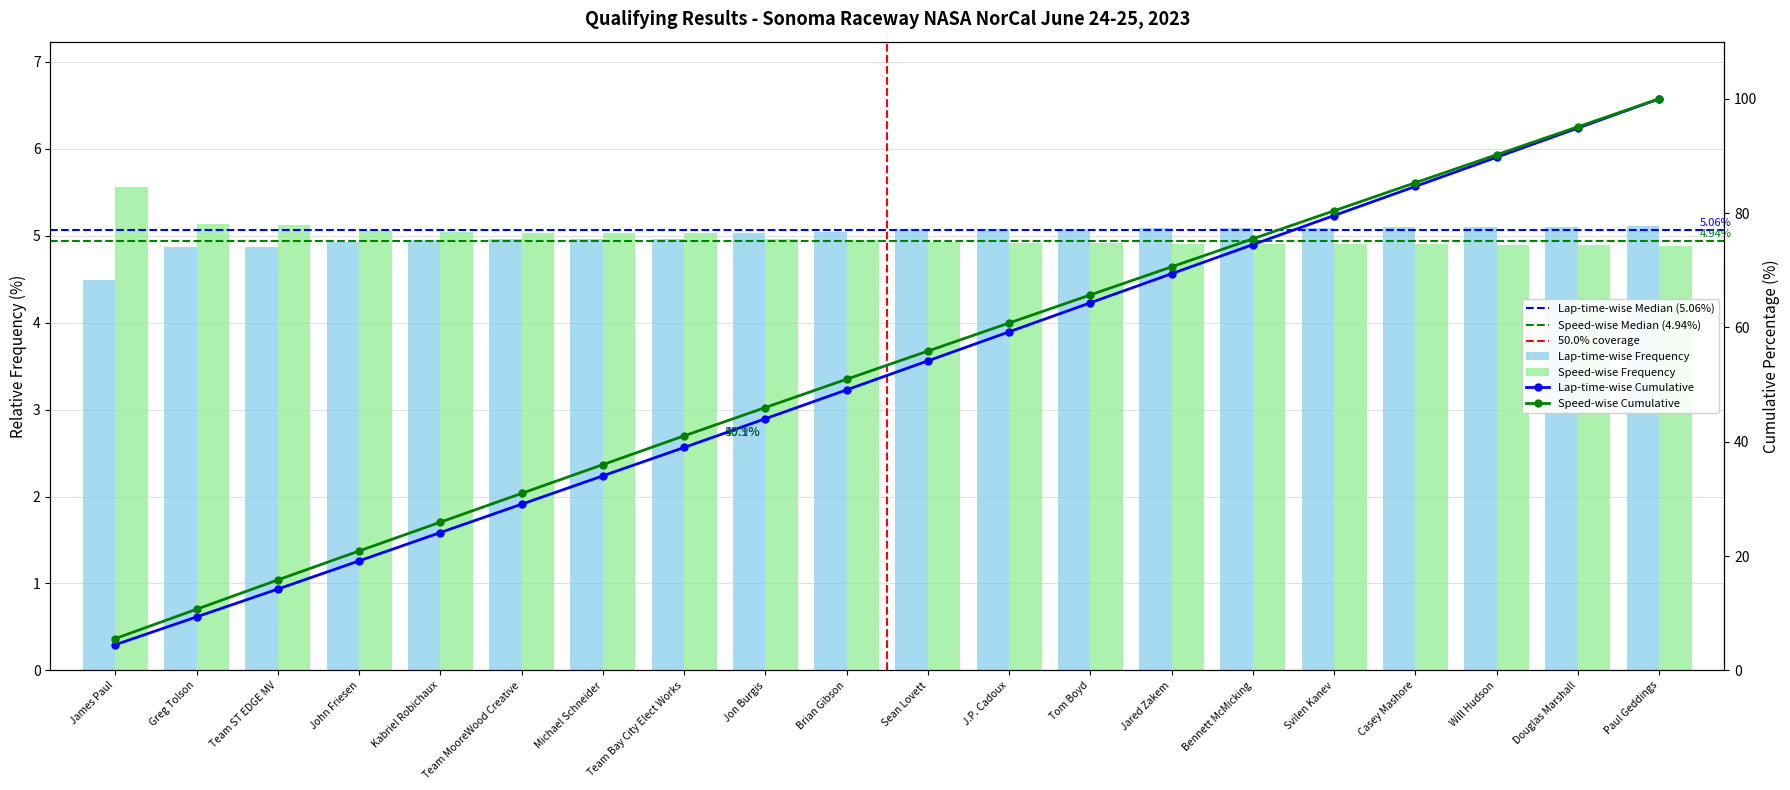

What is the value of the Best Speed bar at the 19th from the left?

4.9